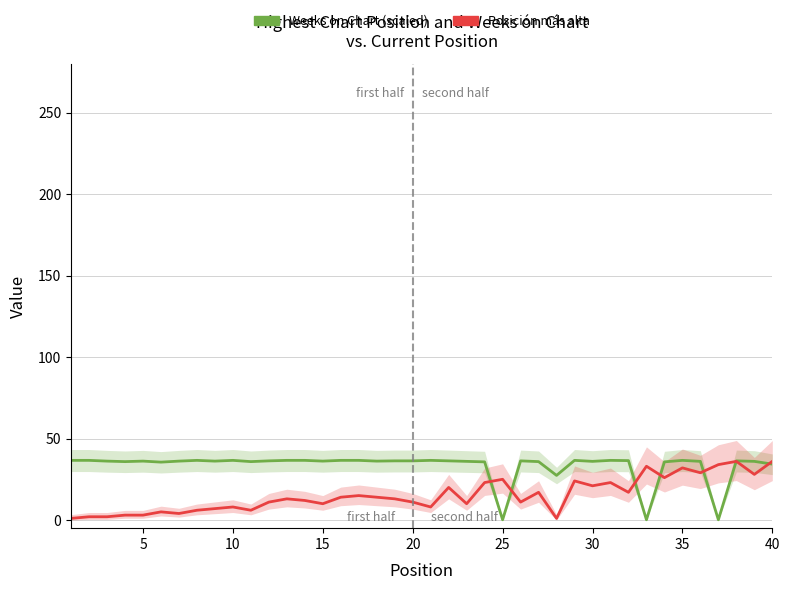

At how many categories does at least one series exceed 7?

40